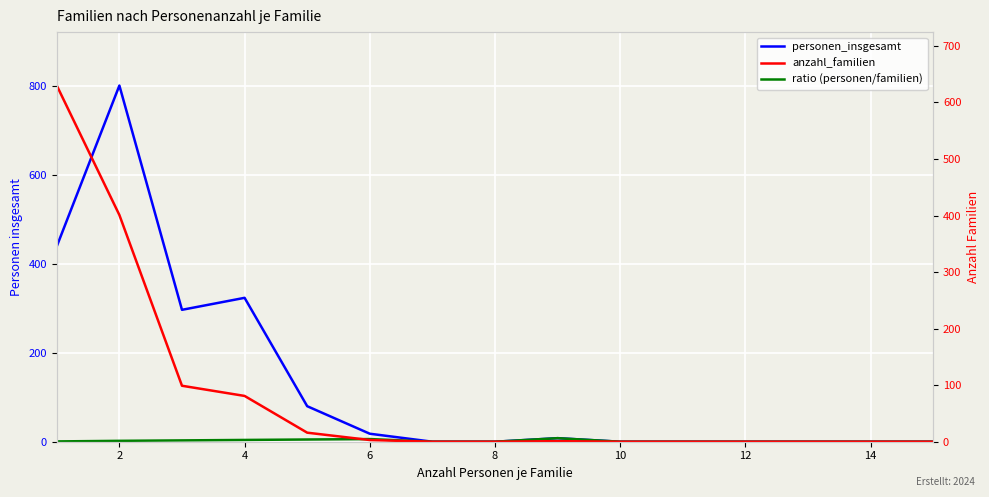

Which series changed the most between 12 and 14?

personen_insgesamt